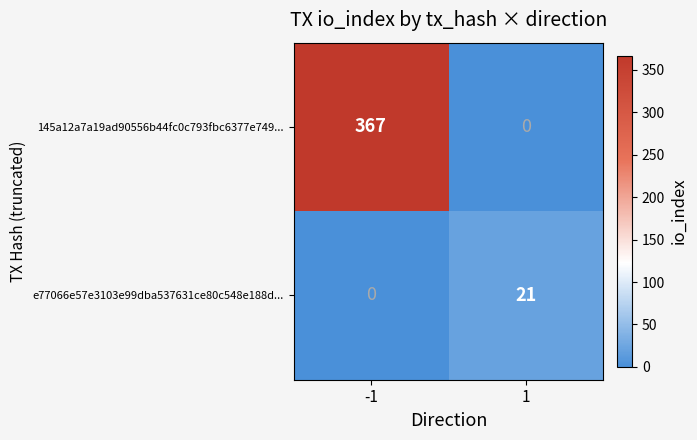

What is the total value across all series at 1?

21